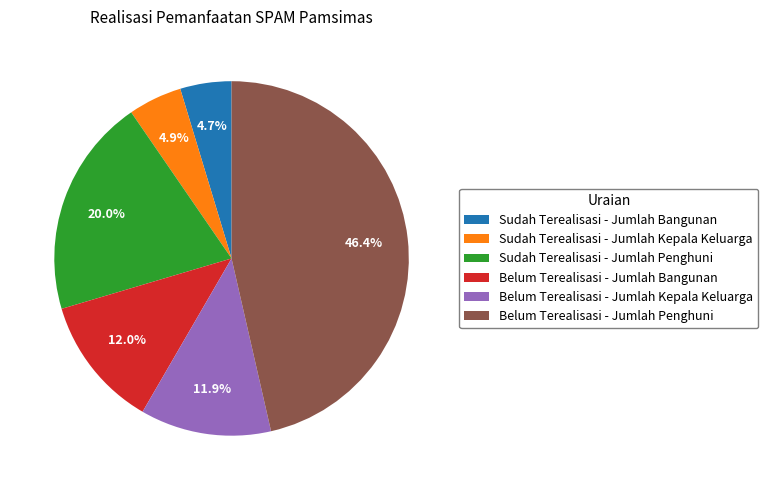

To the nearest percent, what portion does Belum Terealisasi - Jumlah Kepala Keluarga represent?

12%